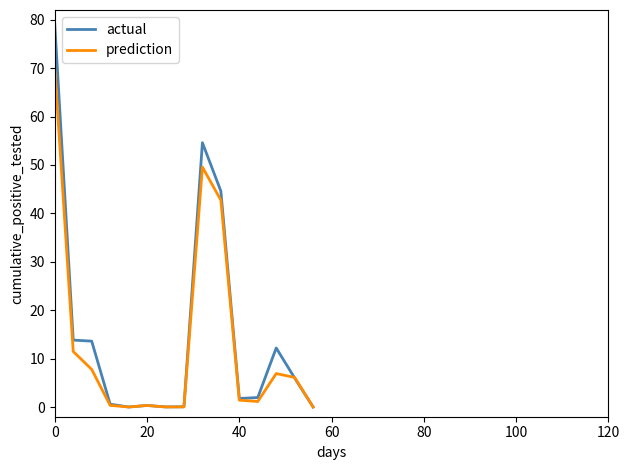

Which series has the largest range (max minus min)?

actual